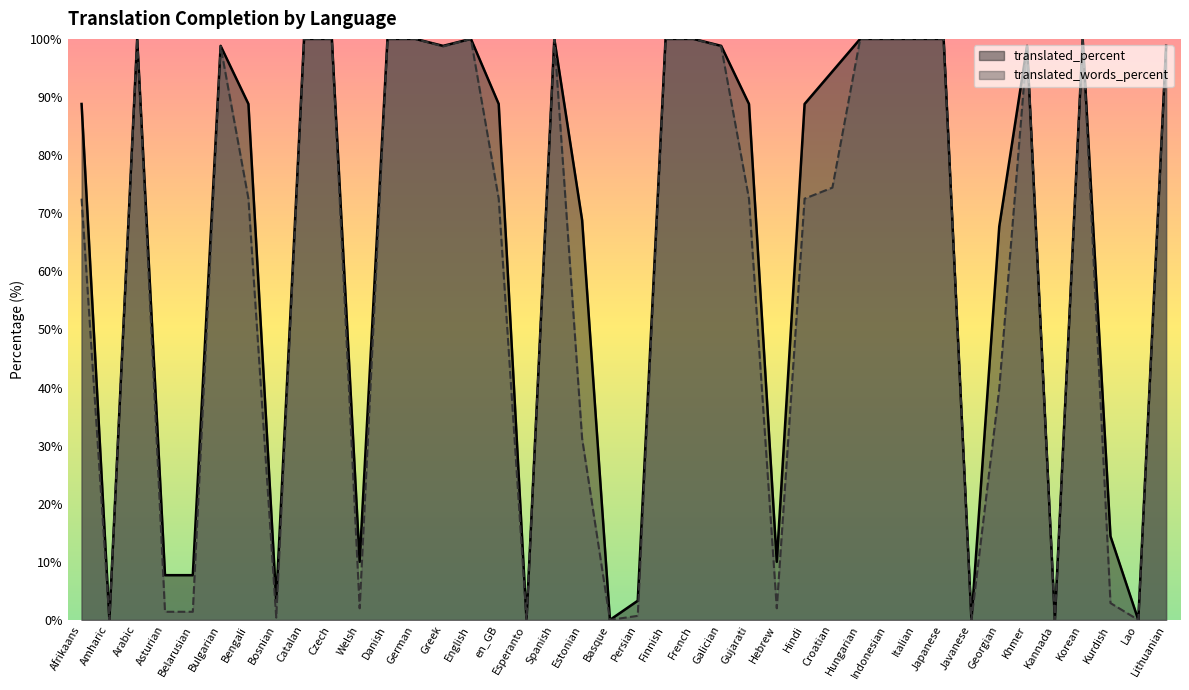

Rank the series by their average value, from lowest to highest.

translated_words_percent, translated_percent